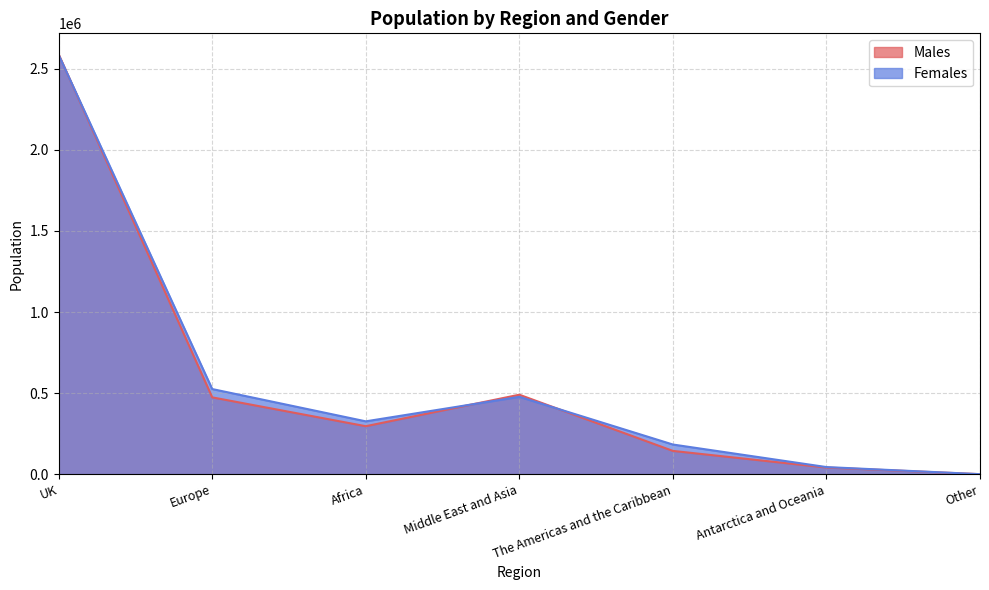

Does the chart display data point markers on the line(s)?

No